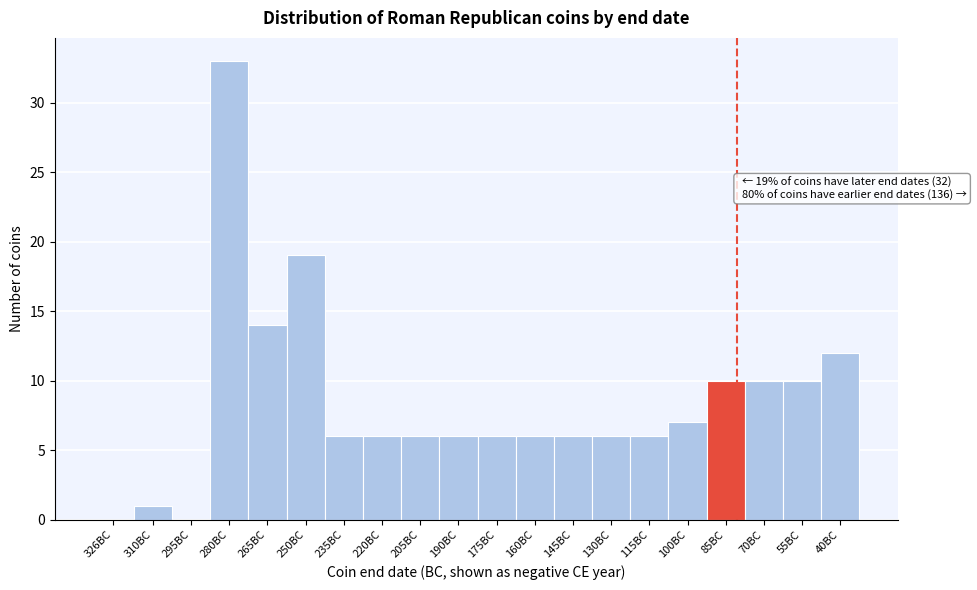

Reading left to right, list all the values displayed in this chart.

326BC=0	310BC=1	295BC=0	280BC=33	265BC=14	250BC=19	235BC=6	220BC=6	205BC=6	190BC=6	175BC=6	160BC=6	145BC=6	130BC=6	115BC=6	100BC=7	85BC=10	70BC=10	55BC=10	40BC=12